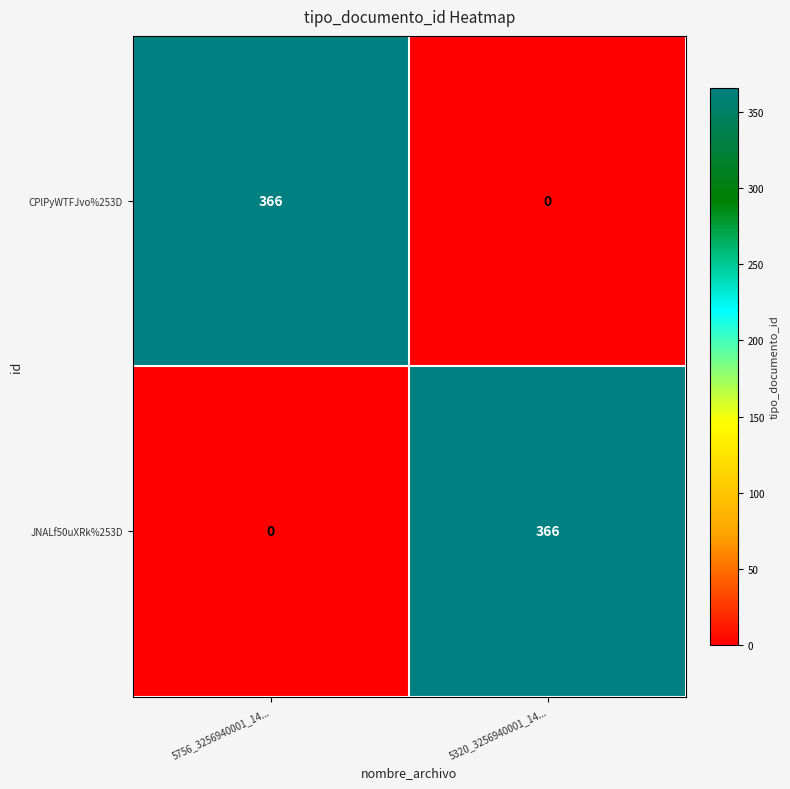

What is the total value across all series at 5320_3256940001_14...?

366